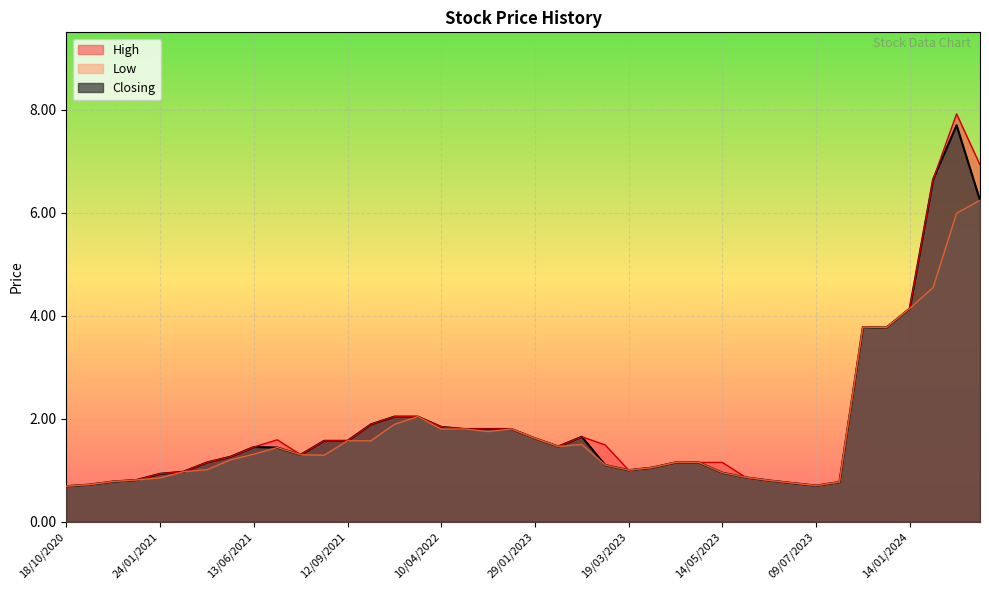

Which label corresponds to the largest value in the chart?

28/01/2024